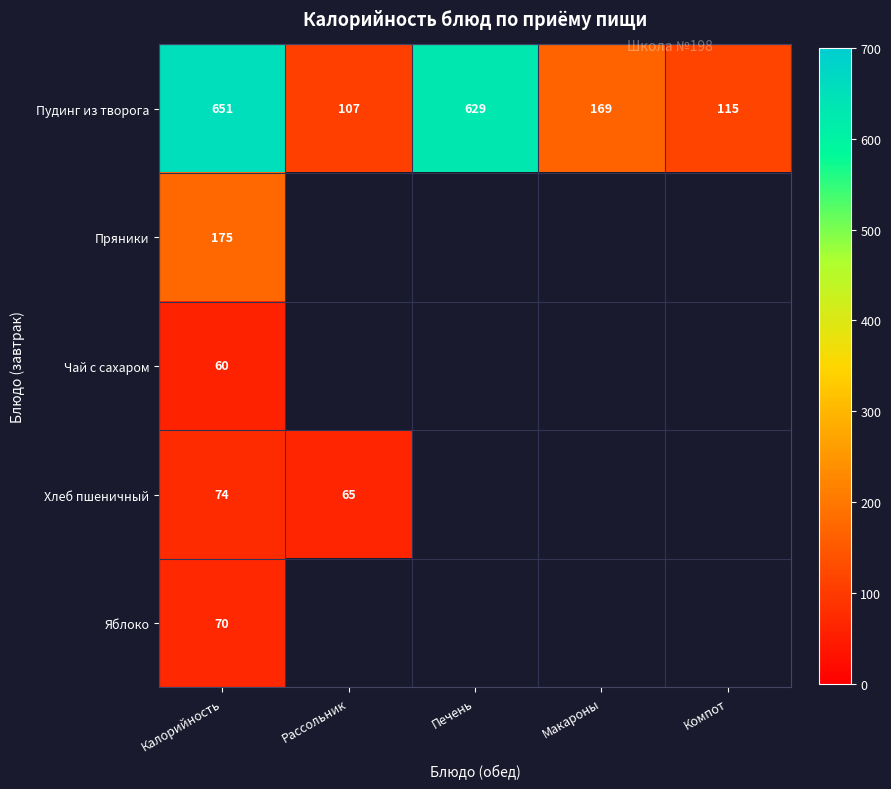

What is the difference between the Пудинг из творога values at Печень and Макароны?

460